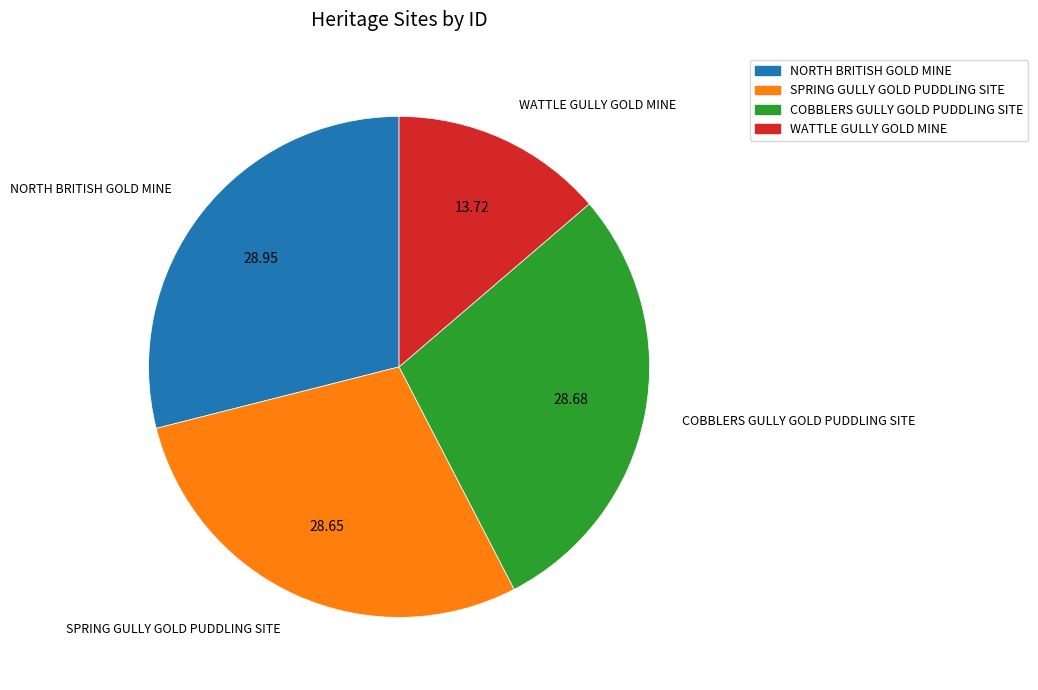

Combined, do SPRING GULLY GOLD PUDDLING SITE and WATTLE GULLY GOLD MINE account for over 50%?

No